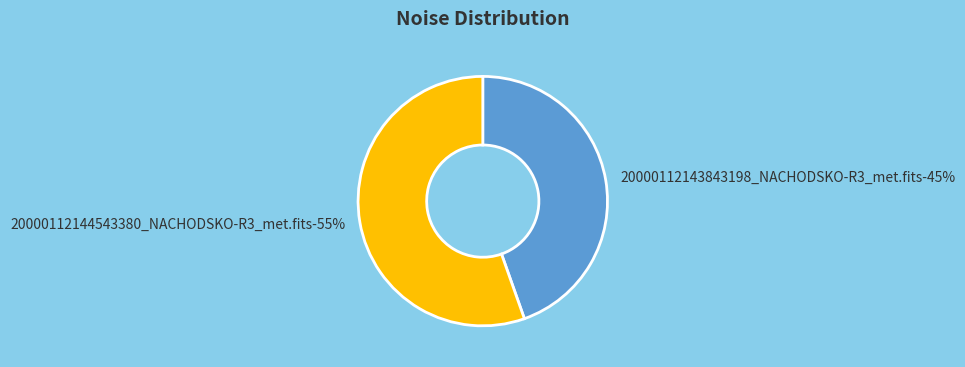

To the nearest percent, what portion does 20000112144543380_NACHODSKO-R3_met.fits represent?

55%